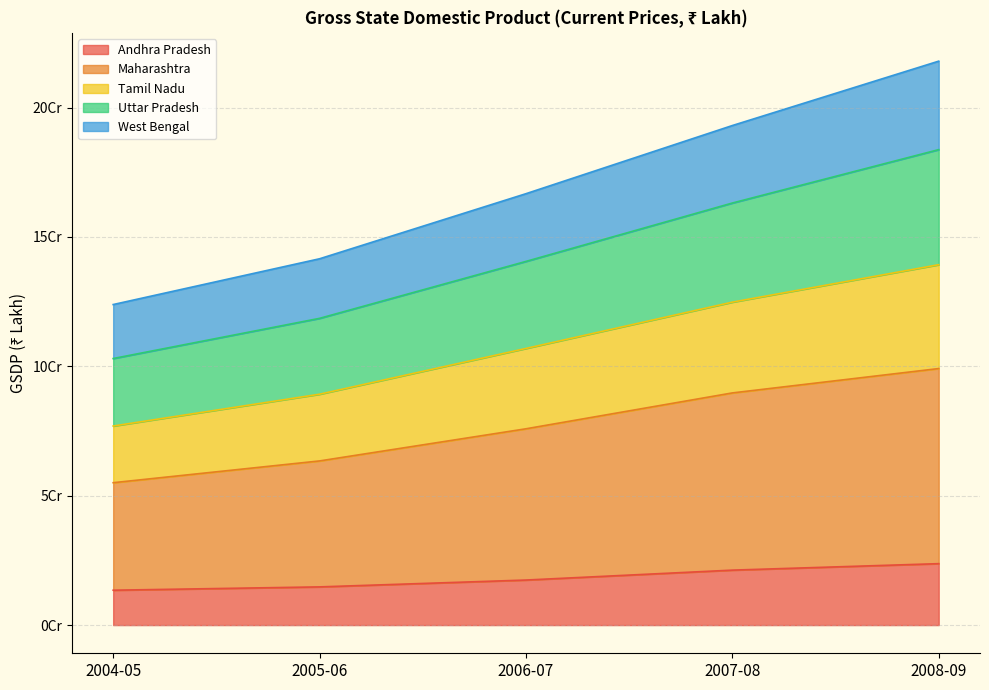

True or false: Andhra Pradesh and West Bengal cross at least once.

False